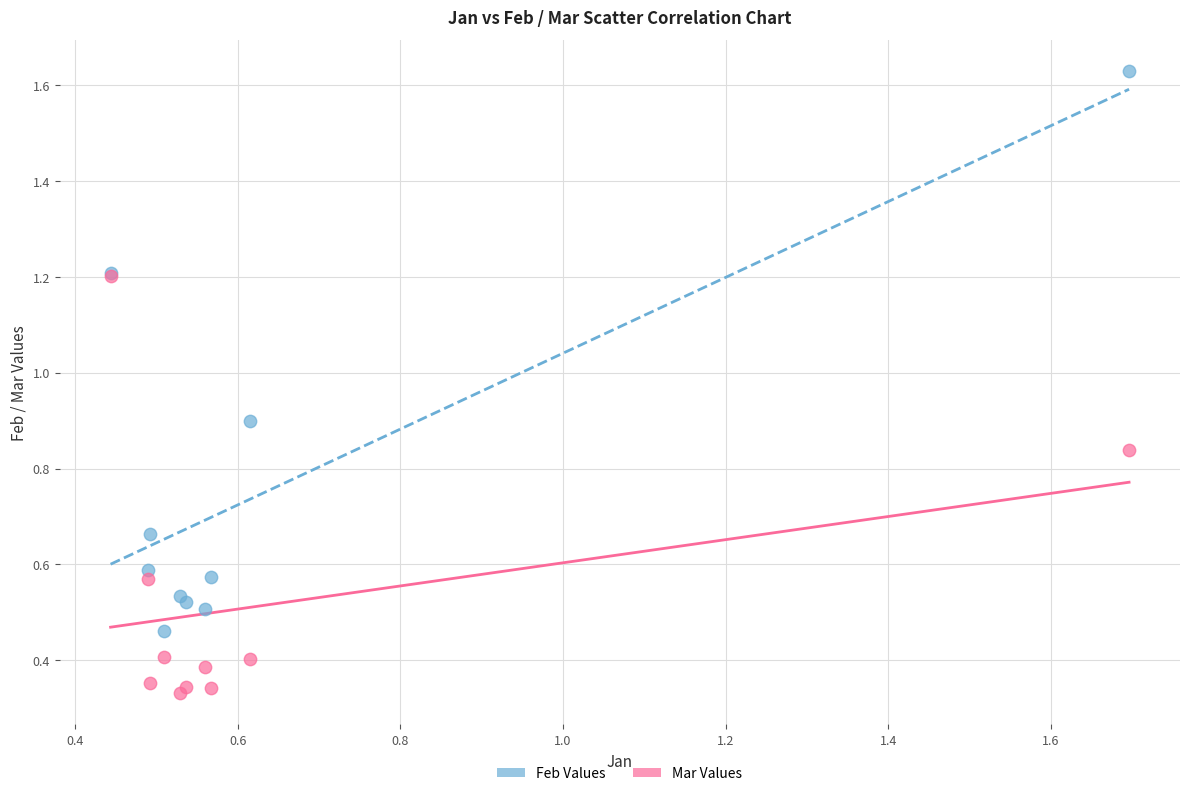

In the Feb Values series, what Y value is closest to 1?

0.9